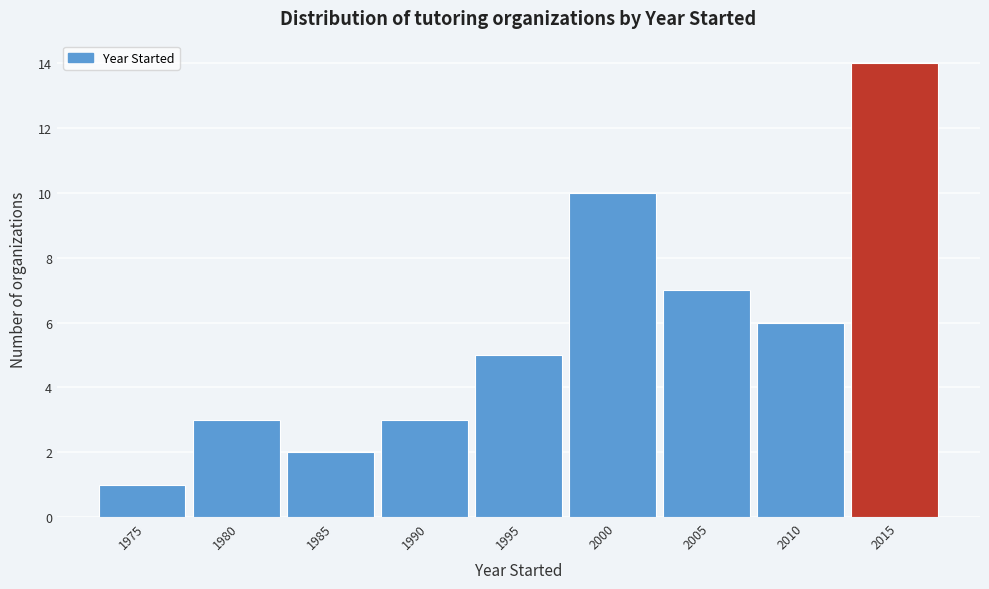

Reading right to left, what are all the values shown in this chart?

2015=14	2010=6	2005=7	2000=10	1995=5	1990=3	1985=2	1980=3	1975=1